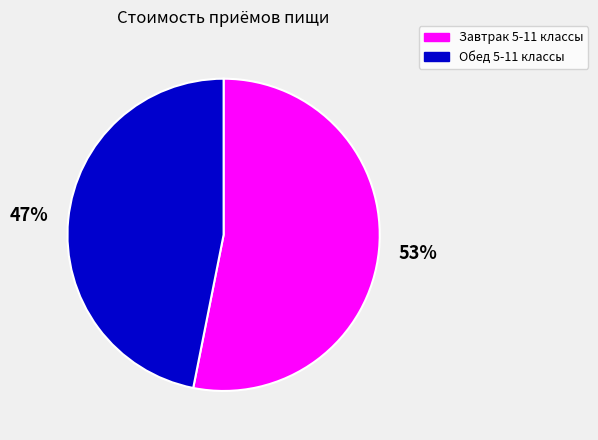

To the nearest percent, what is the difference between the Завтрак 5-11 классы and Обед 5-11 классы slice percentages?

6%